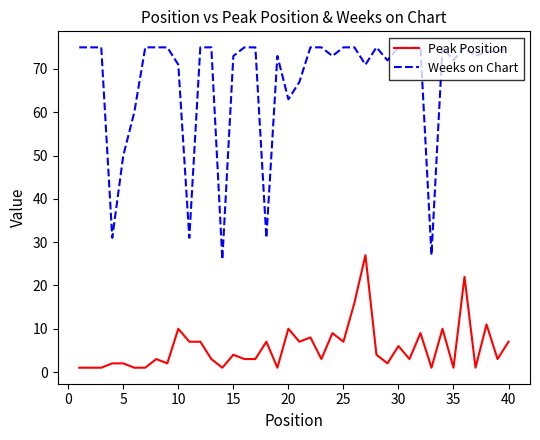

Reading left to right, extract all data points from this chart.

Peak Position: 1	1	1	2	2	1	1	3	2	10	7	7	3	1	4	3	3	7	1	10	7	8	3	9	7	16	27	4	2	6	3	9	1	10	1	22	1	11	3	7
Weeks on Chart: 75	75	75	31	50	60	75	75	75	71	31	75	75	26	73	75	75	31	73	63	67	75	75	73	75	75	71	75	72	75	75	75	27	75	72	75	73	74	74	75